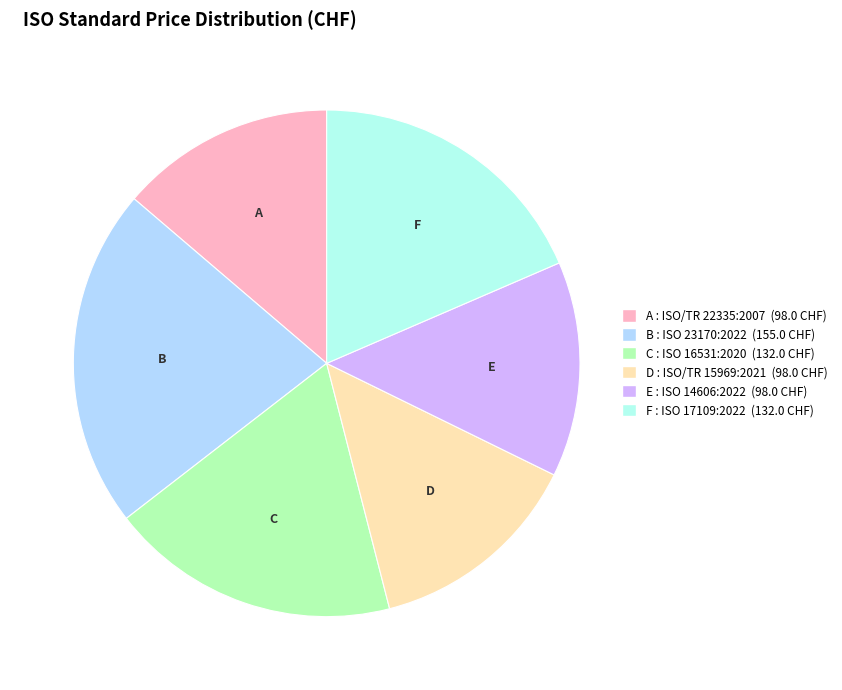

Is there any slice that represents more than half of the pie?

No